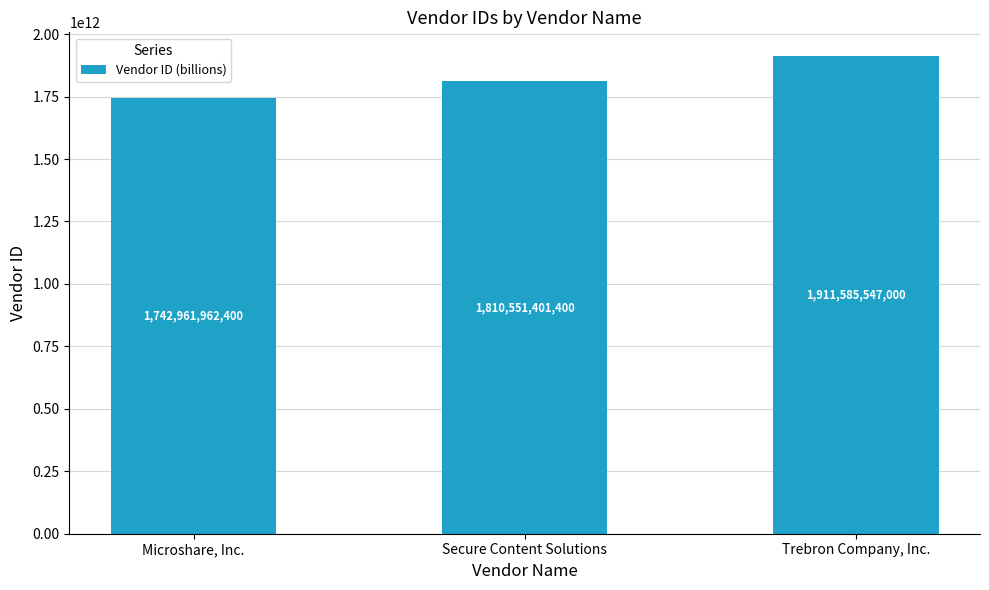

The value at Microshare, Inc. is 2977702667569. True or false?

False